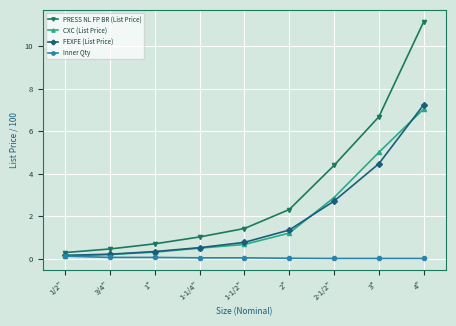

What is the spread (max minus min) of values at 2-1/2"?

4.4